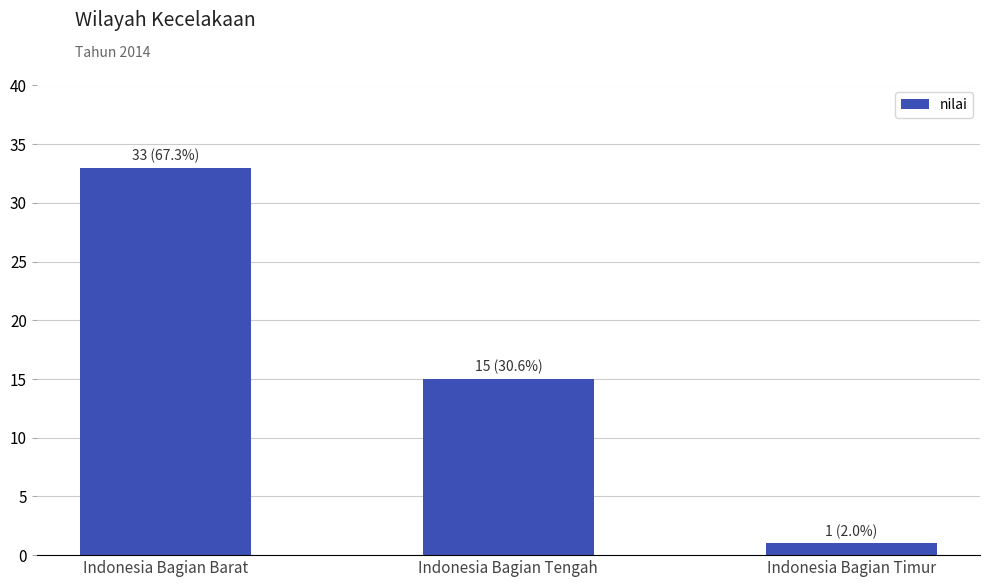

At which label is the value closest to 17?

Indonesia Bagian Tengah